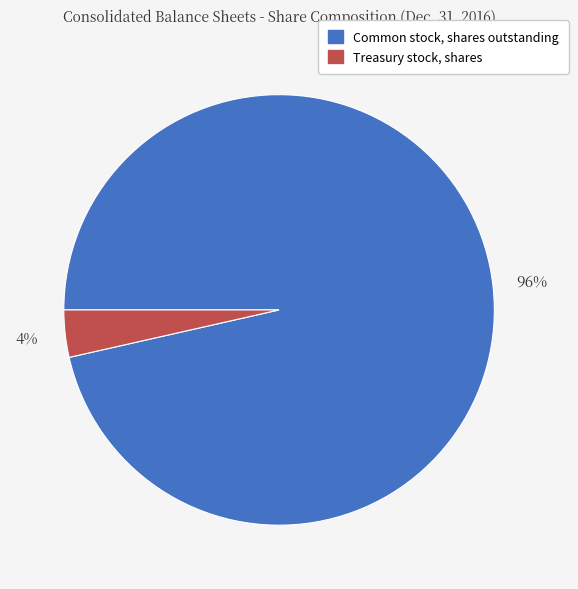

To the nearest percent, what percentage of the pie is Common stock, shares outstanding?

96%